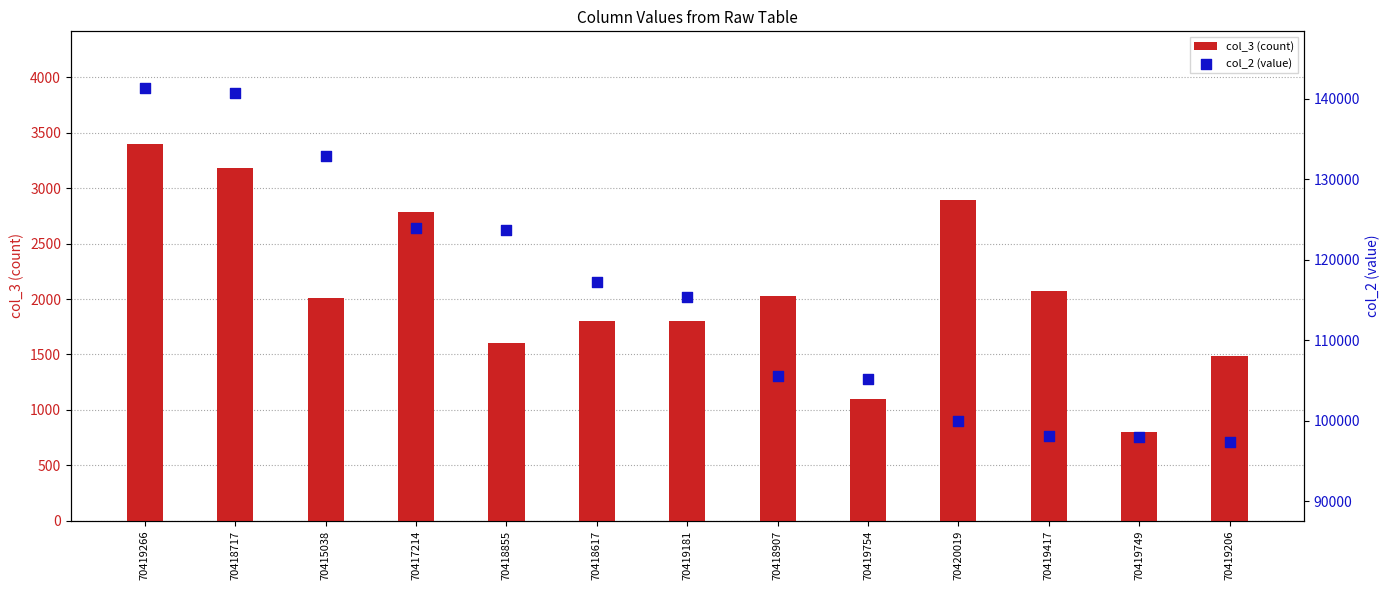

Which series has the largest total across all categories?

col_2 (value)